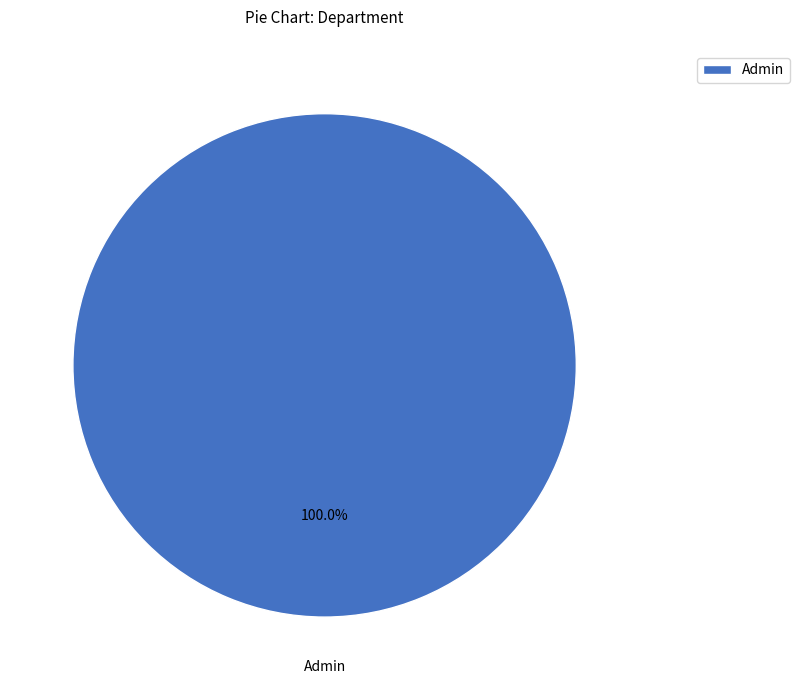

Which category accounts for the majority?

Admin